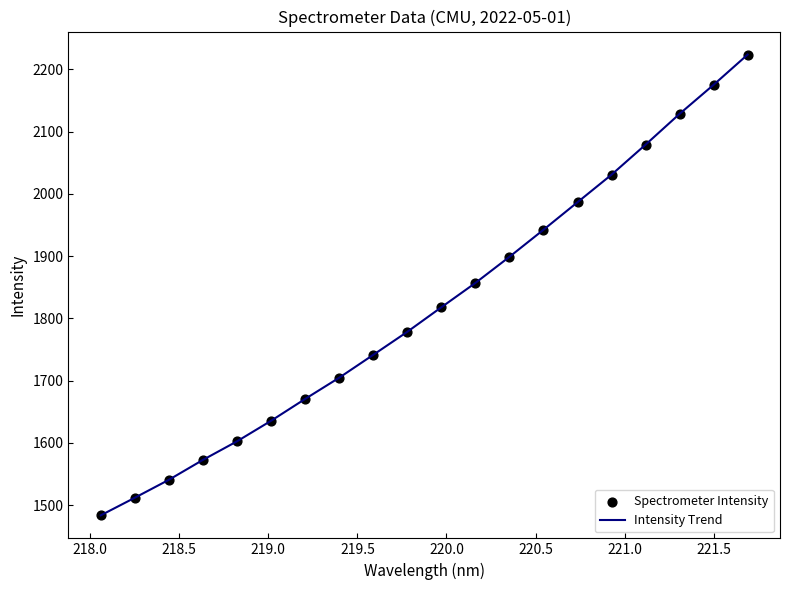

What is the difference between the maximum and minimum values?

739.7